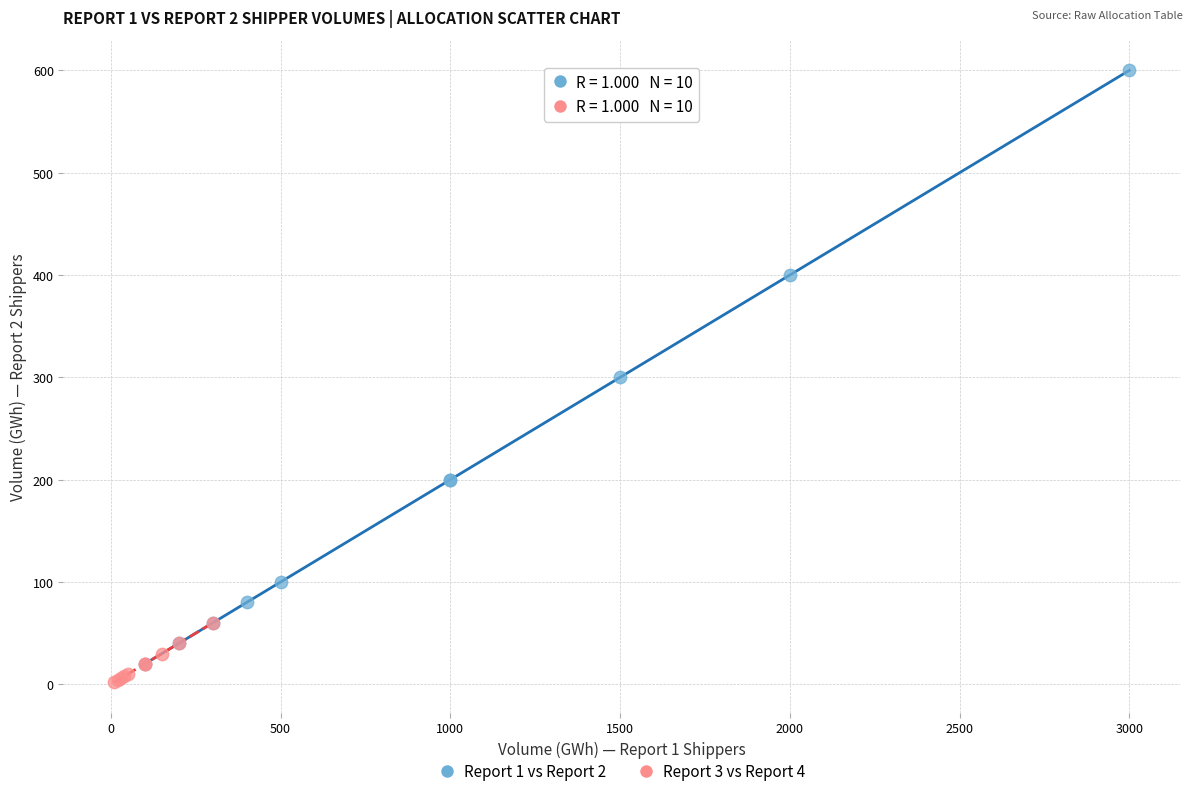

Which series reaches the maximum Y coordinate?

Report 1 vs Report 2